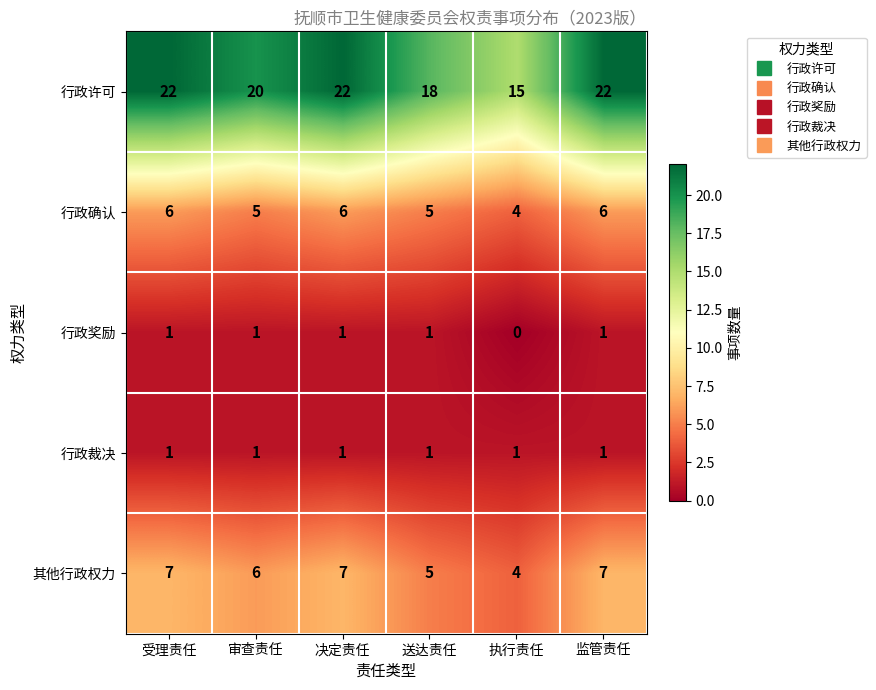

Which series has the largest range (max minus min)?

行政许可